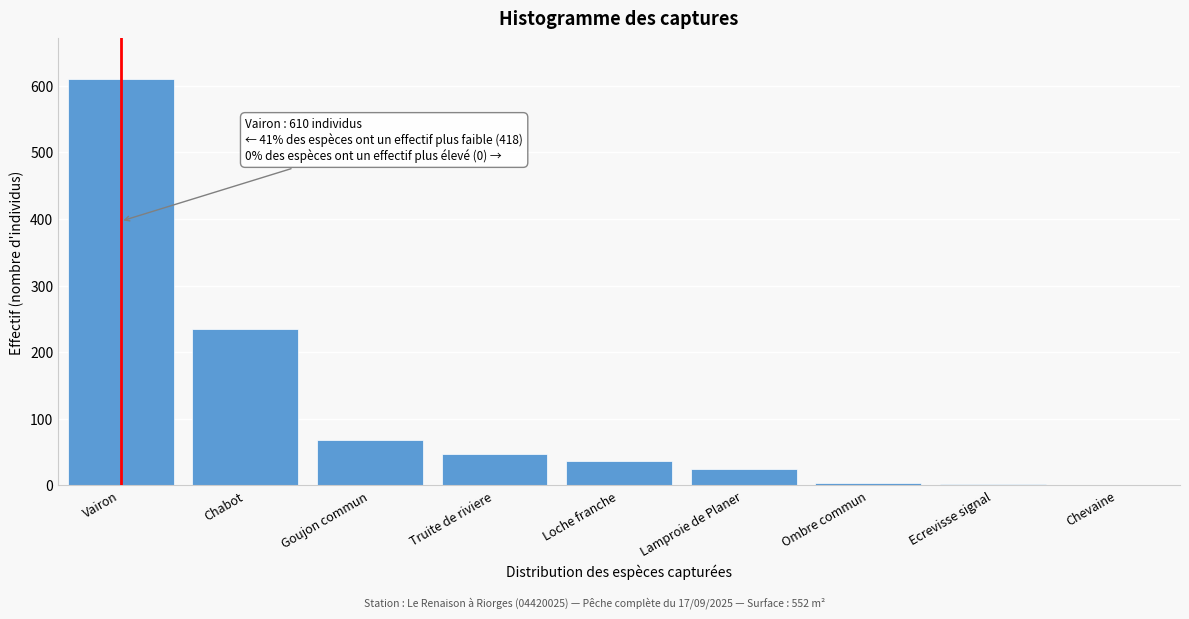

What is the sum of all values?

1028